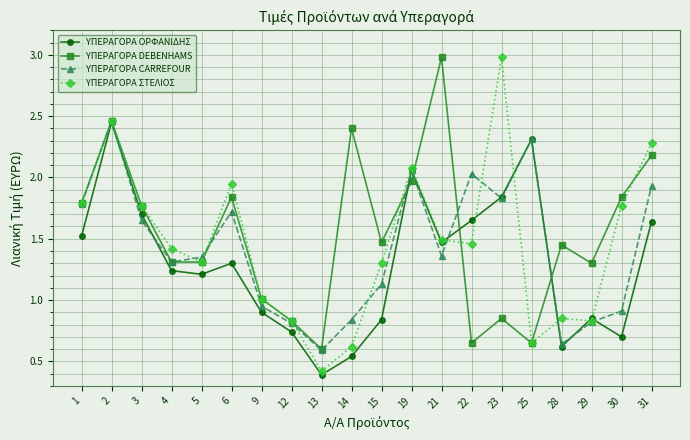

The value of ΥΠΕΡΑΓΟΡΑ CARREFOUR at 9 is 0.9. True or false?

True